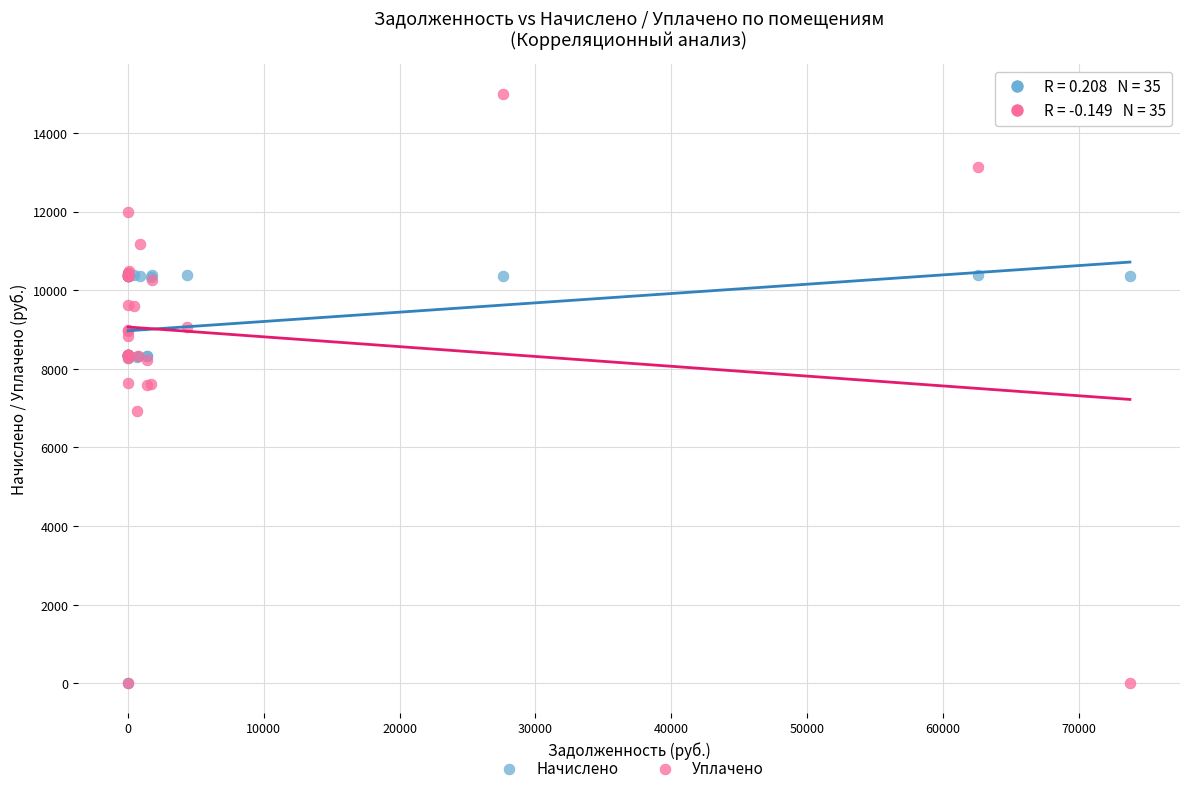

Which series has the widest spread of Y values?

Уплачено